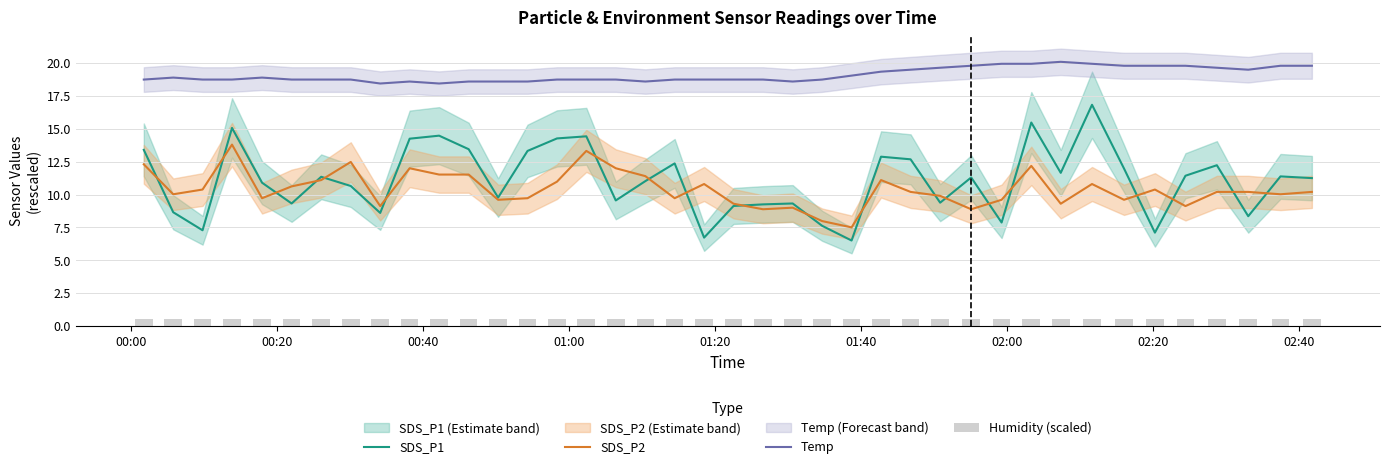

True or false: SDS_P2 and Temp intersect in this chart.

False